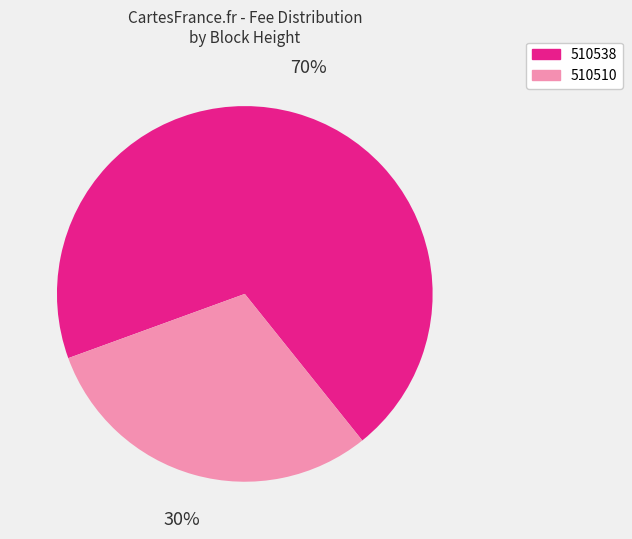

Which slice is the smallest?

510510